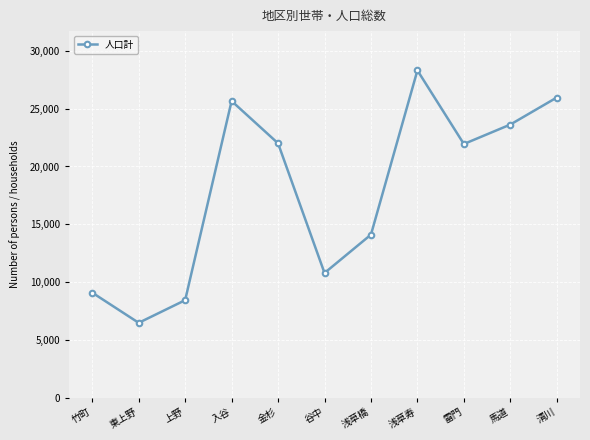

Which has a higher value, 清川 or 竹町?

清川